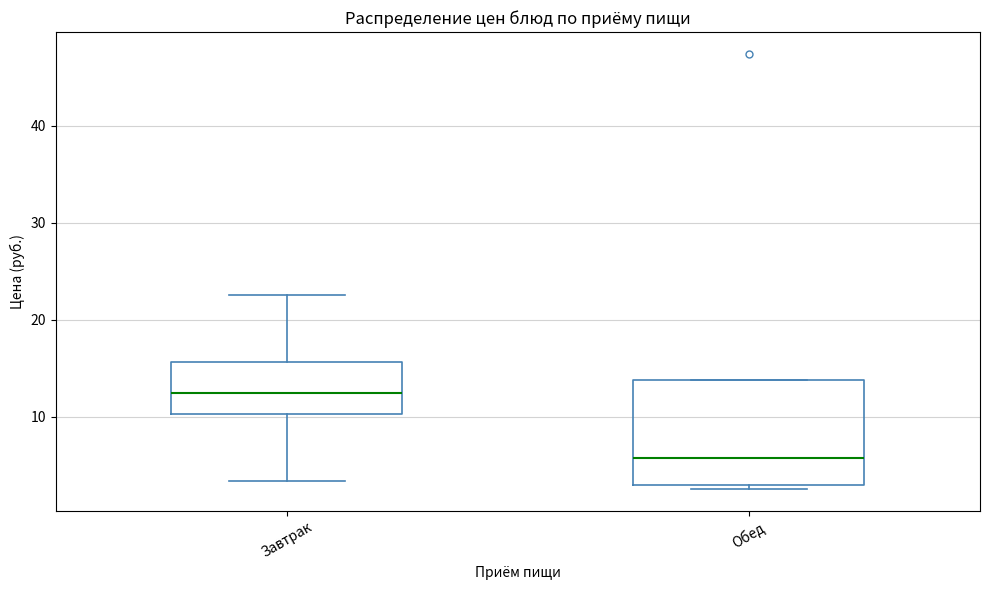

Where is the lower edge of the box for Завтрак on the y-axis? The values are not printed on the chart, so give them approximately, as read against the axis.

10